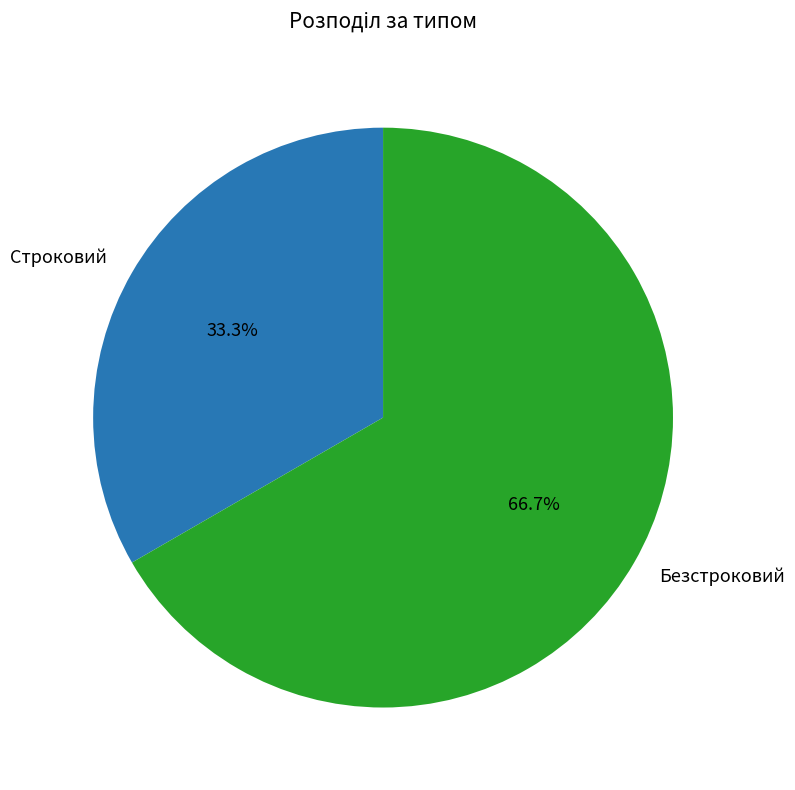

Is it true that Безстроковий is 56% of the pie?

False